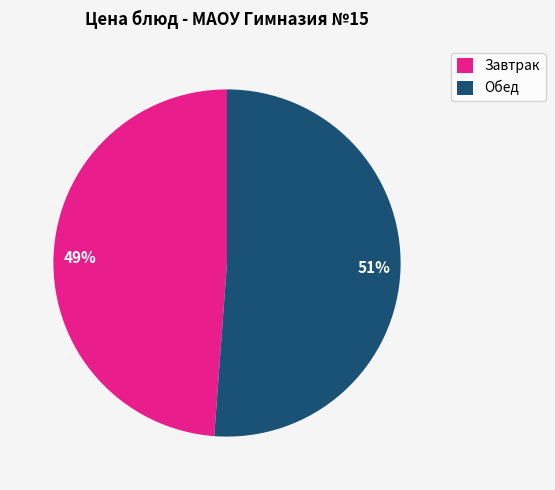

Count the number of slices in the pie.

2